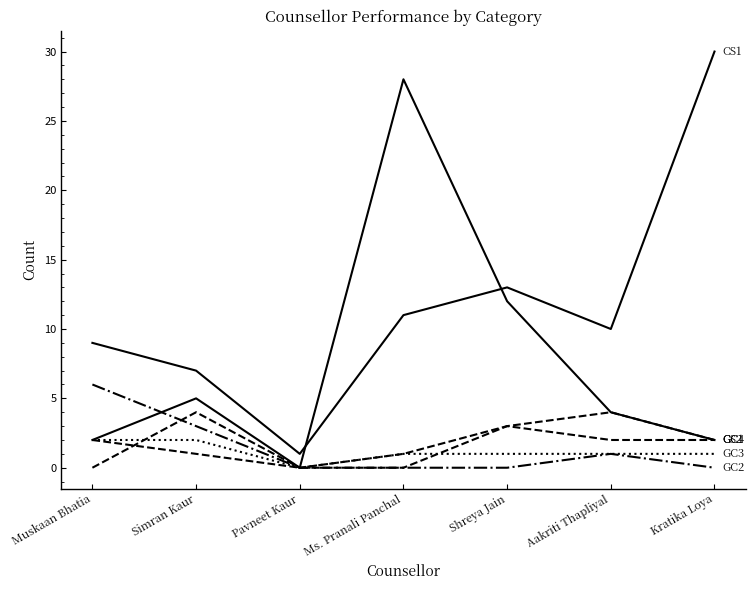

How many lines are shown in the chart?

6